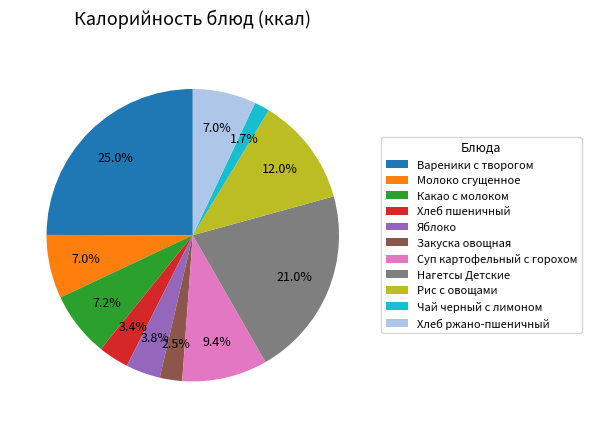

What percentage is NOT represented by Молоко сгущенное?

93.0%